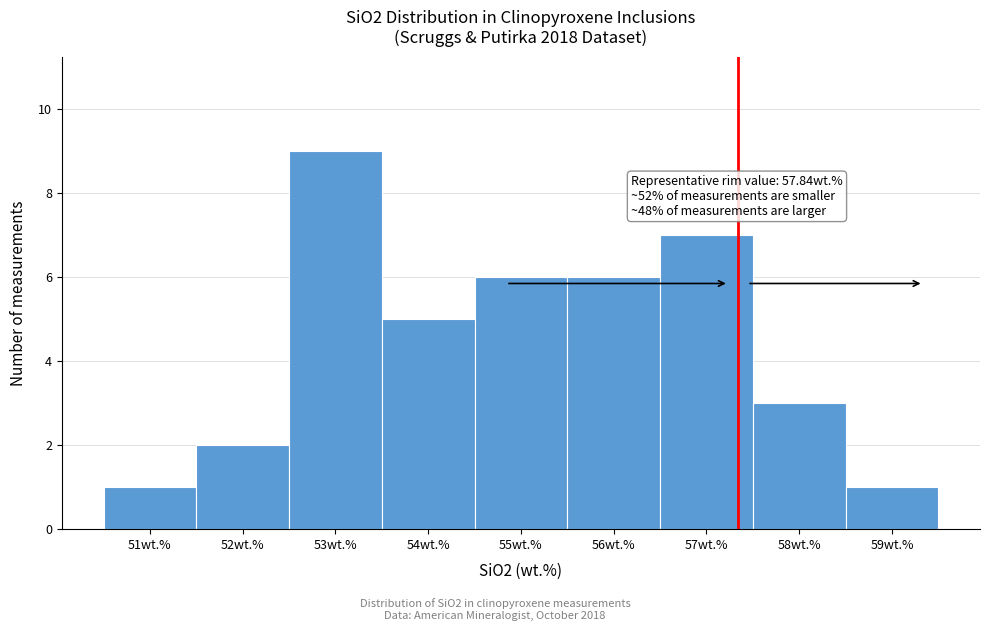

Reading left to right, list all the values displayed in this chart.

51wt.%=1	52wt.%=2	53wt.%=9	54wt.%=5	55wt.%=6	56wt.%=6	57wt.%=7	58wt.%=3	59wt.%=1